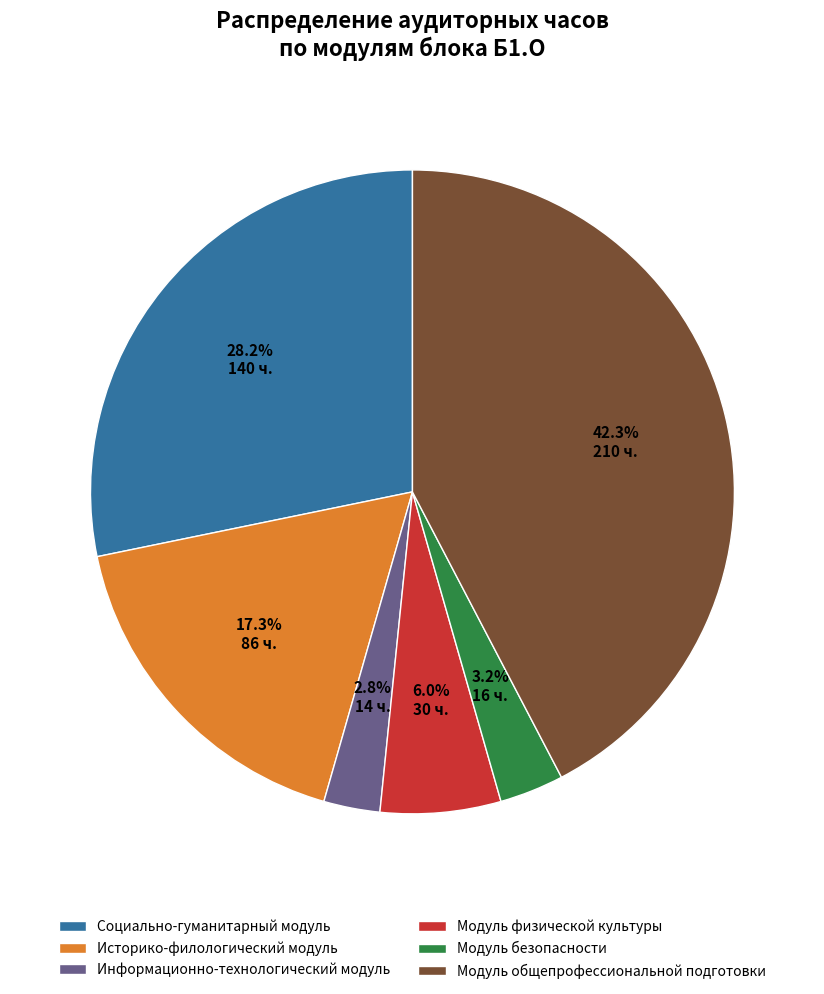

How many segments does this pie chart have?

6